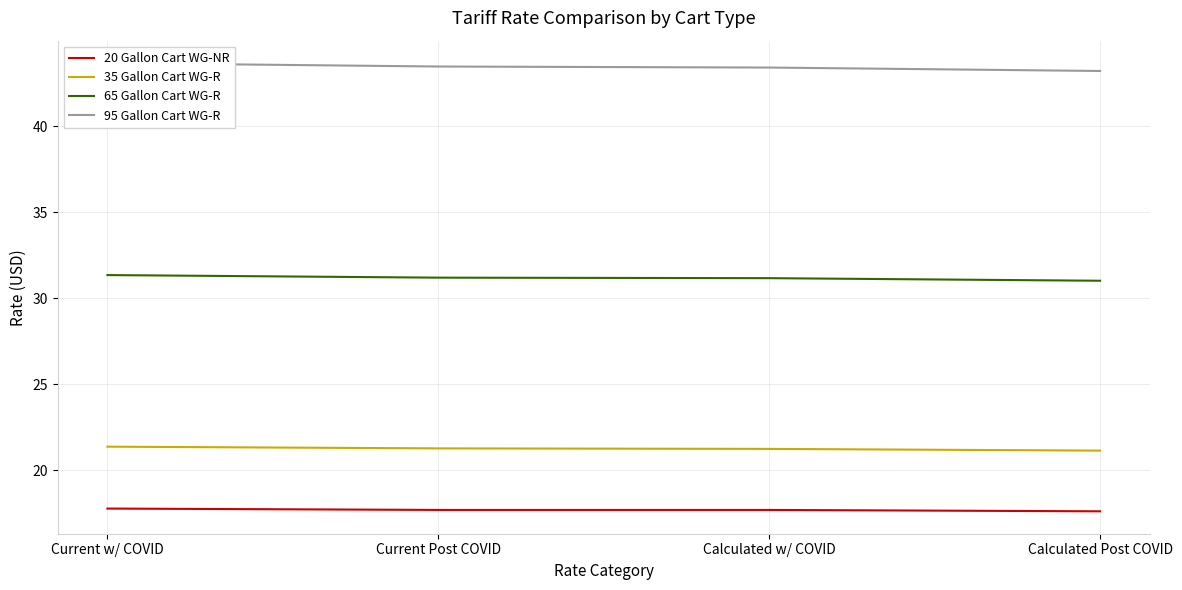

Read the 35 Gallon Cart WG-R value at Current Post COVID.

21.3